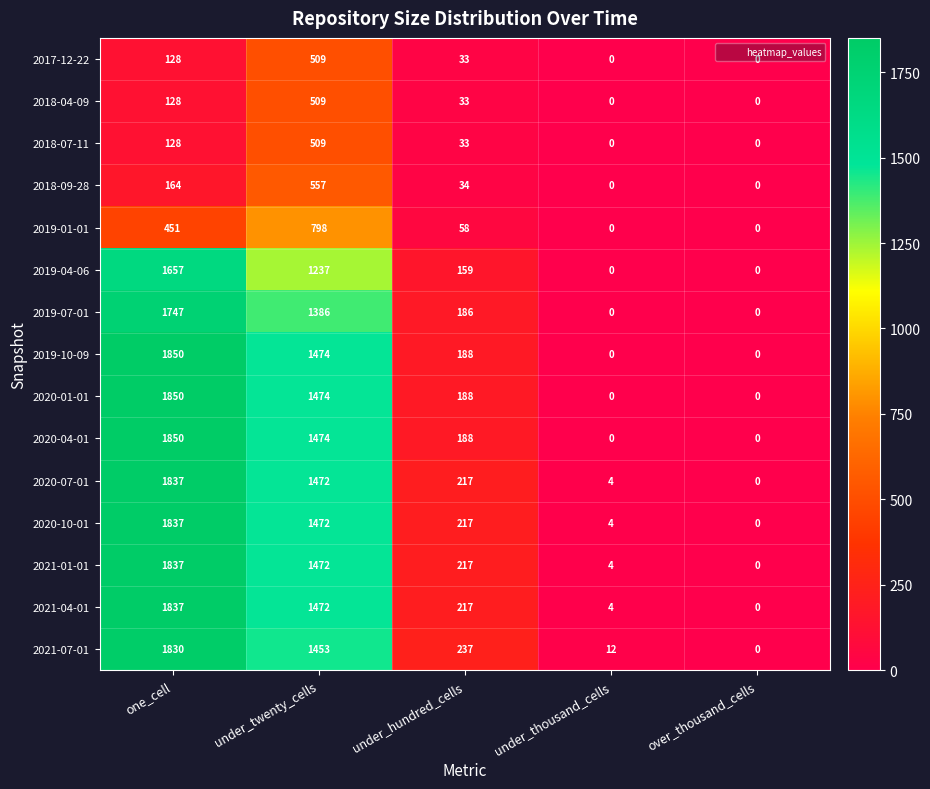

How many distinct data groups are displayed?

15